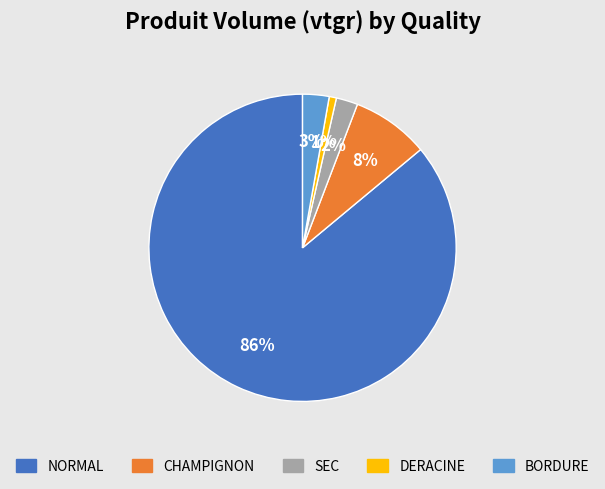

What percentage is the NORMAL slice, to the nearest percent?

86%